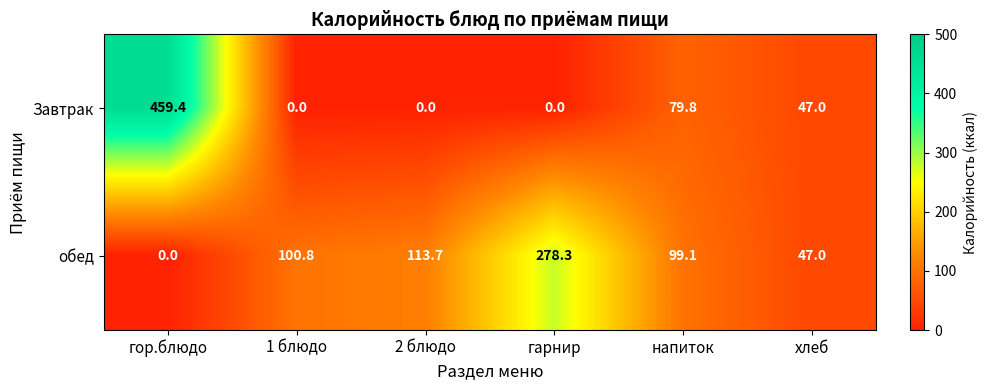

The value of обед at гарнир is 278.3. True or false?

True